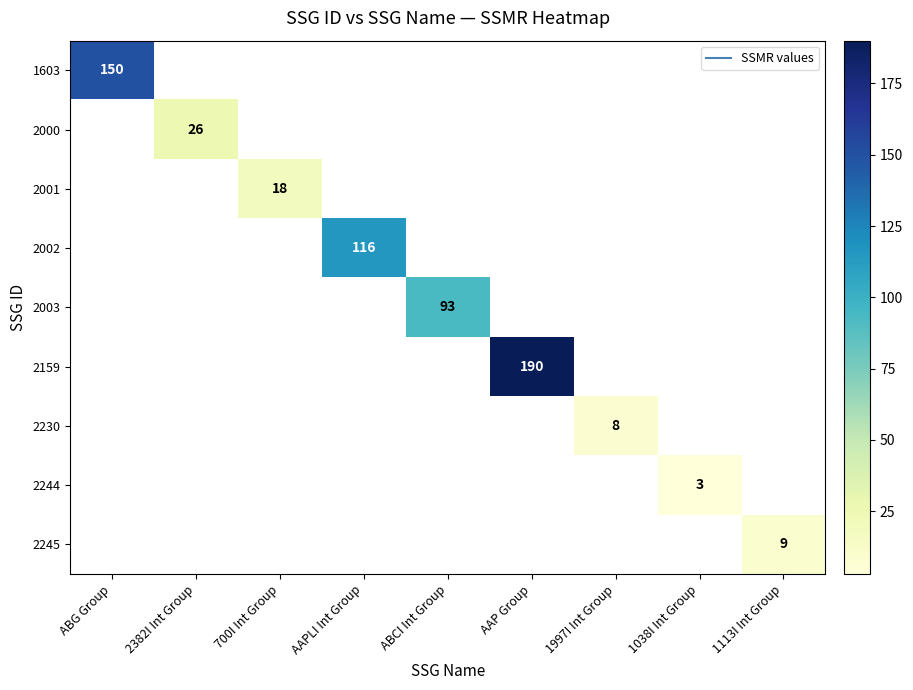

What is the minimum value shown in the chart?

3.0